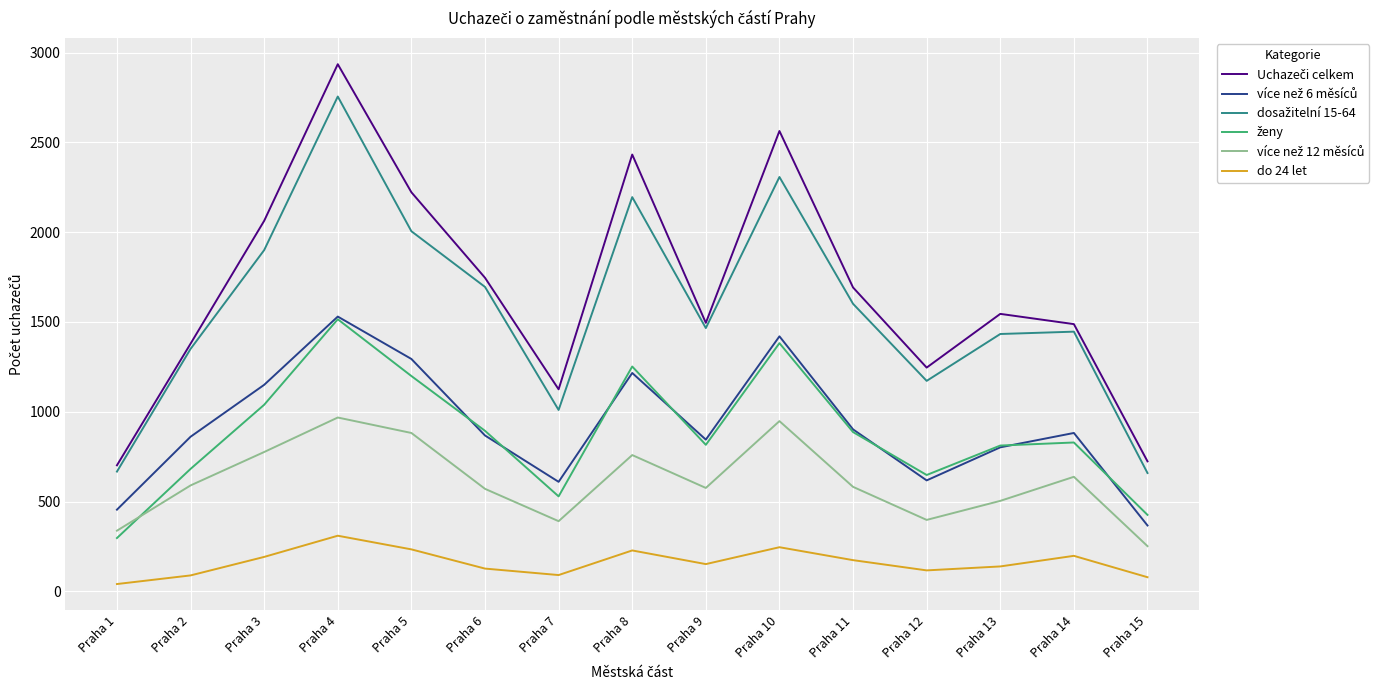

How many lines are shown in the chart?

6